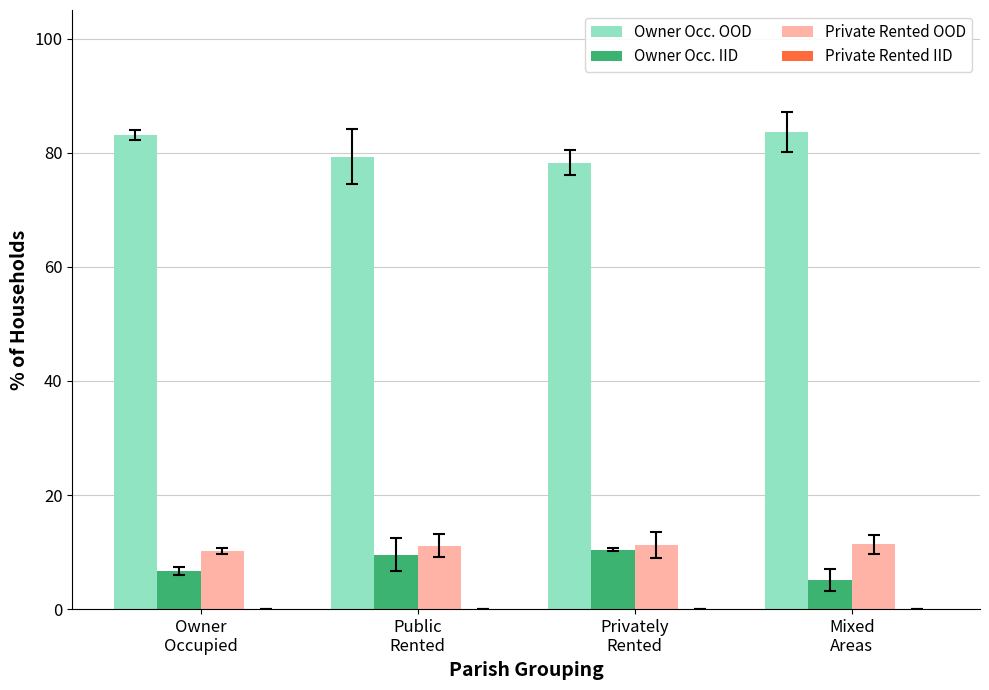

How many categories are shown in the chart?

4